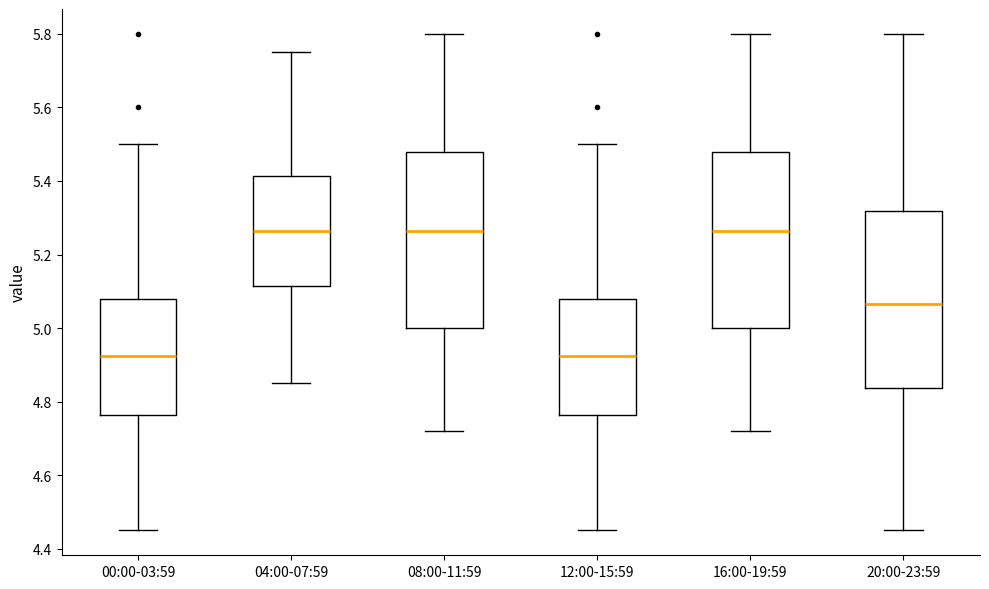

Where does the lower whisker of the box for 16:00-19:59 end on the y-axis? The values are not printed on the chart, so give them approximately, as read against the axis.

4.72